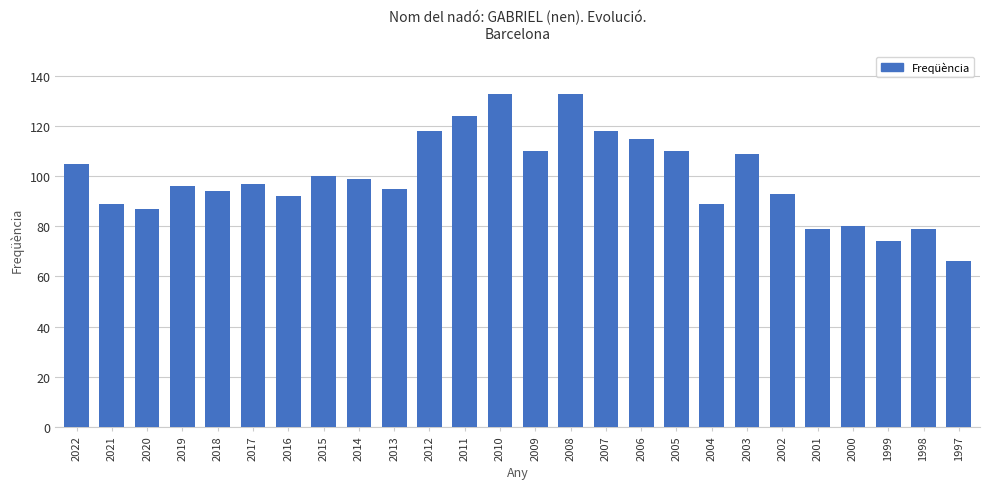

The chart shows a value of 139 at 1998. True or false?

False